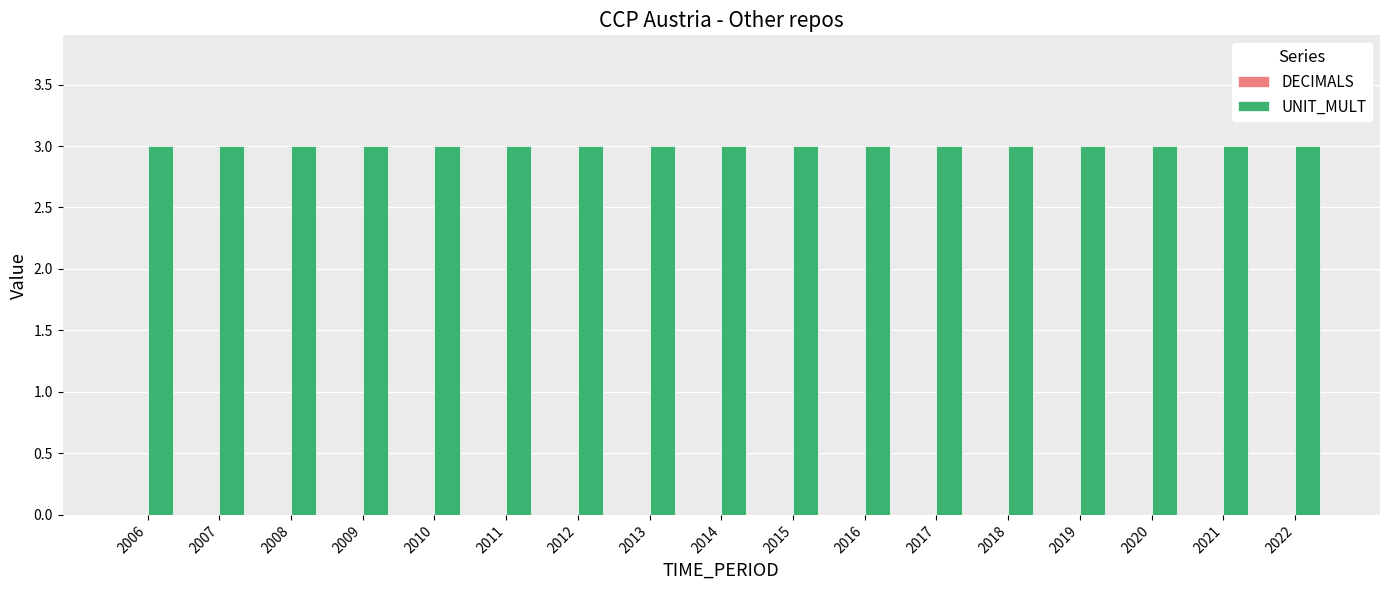

At how many categories does at least one series exceed 0?

17